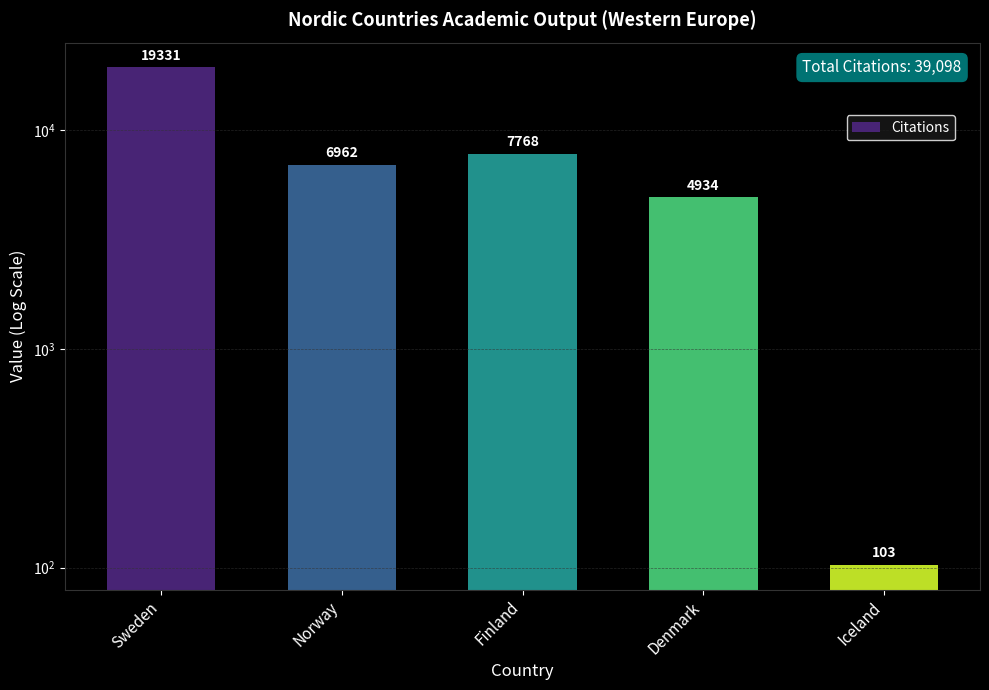

What is the minimum value shown in the chart?

103